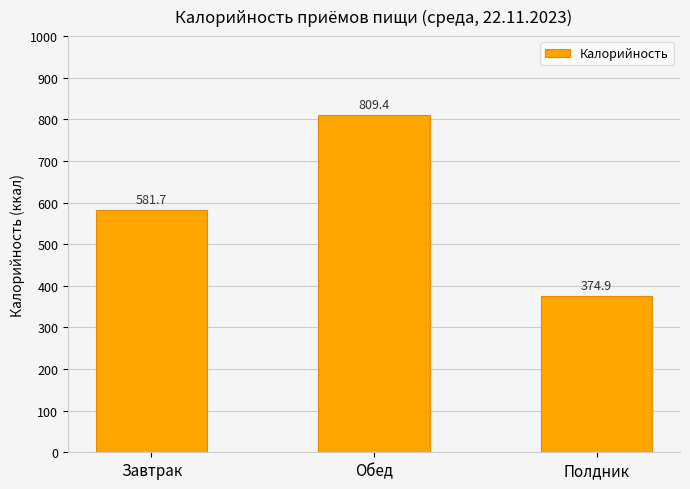

List the labels in order of value, smallest first.

Полдник, Завтрак, Обед